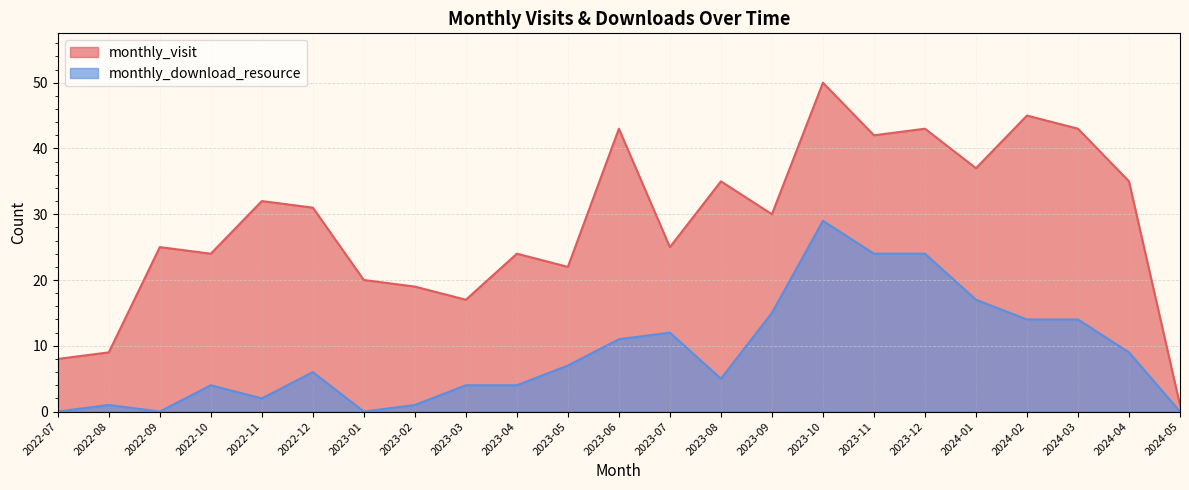

Which series has the largest total across all categories?

monthly_visit